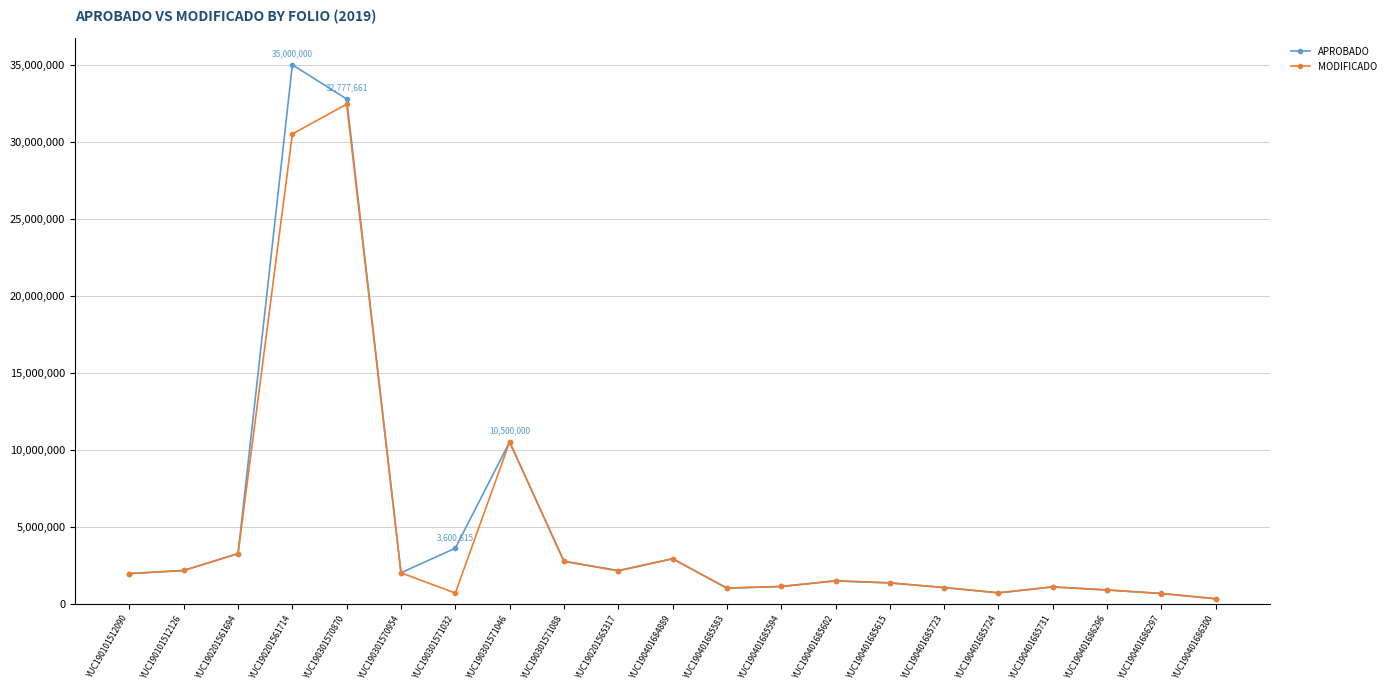

What is the difference between the highest and lowest values at YUC190401686297?

2702.4